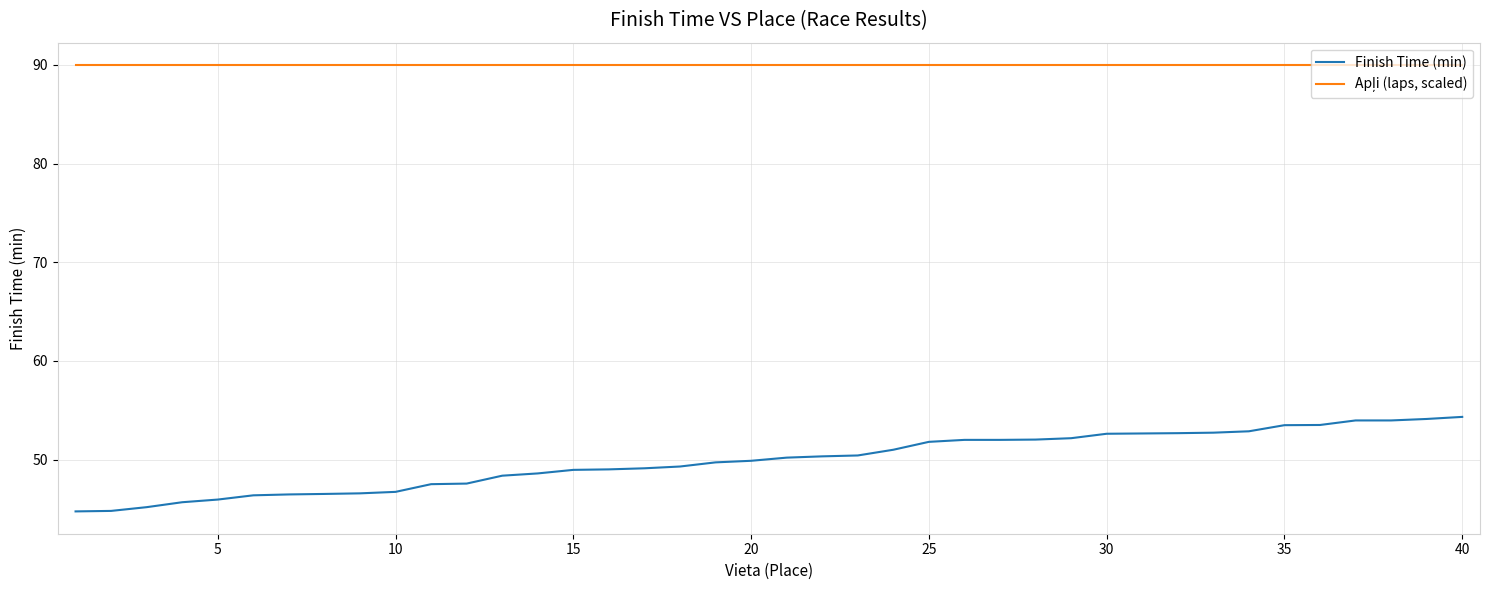

What is the difference between the maximum and minimum values in the Finish Time (min) series?

9.6